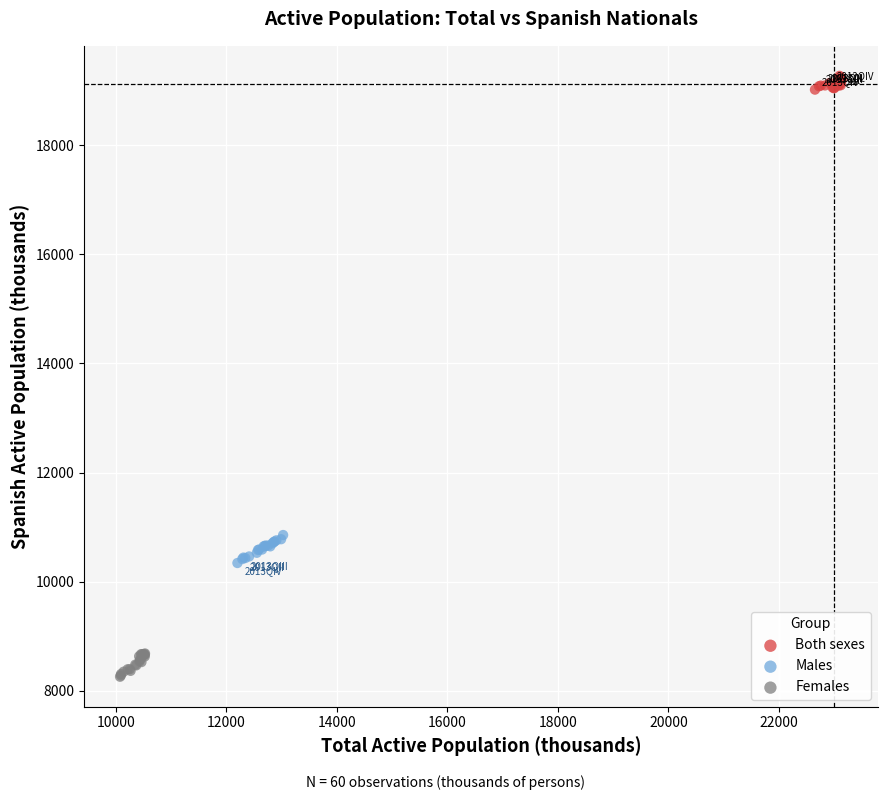

Which series reaches the minimum Y coordinate?

Females